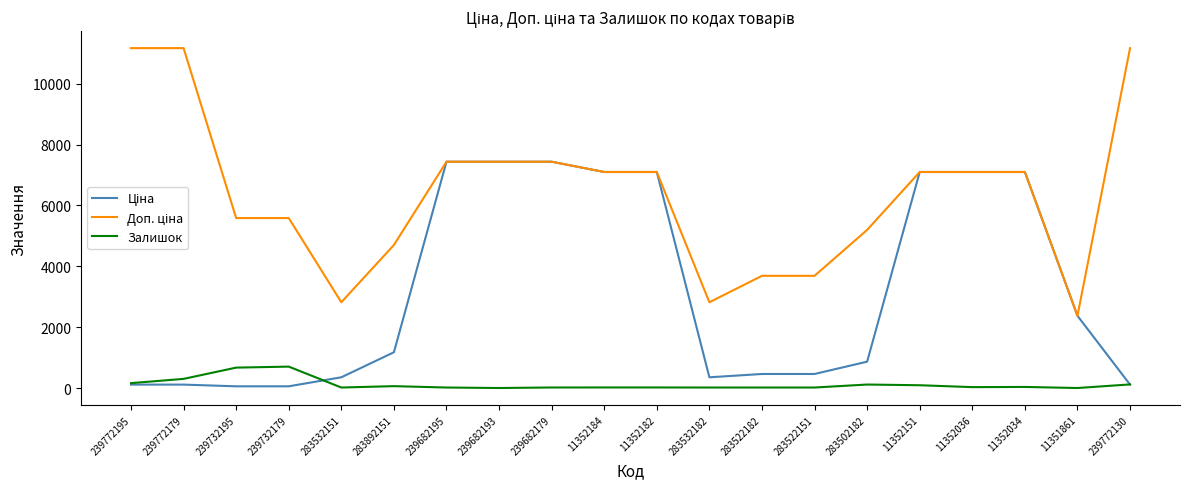

What is the difference between the highest and lowest values at 11352182?

7080.8